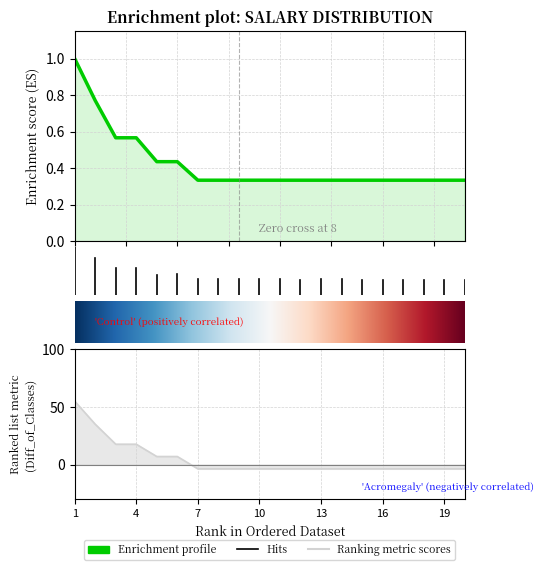

Read the Tong so value at 8.

0.3